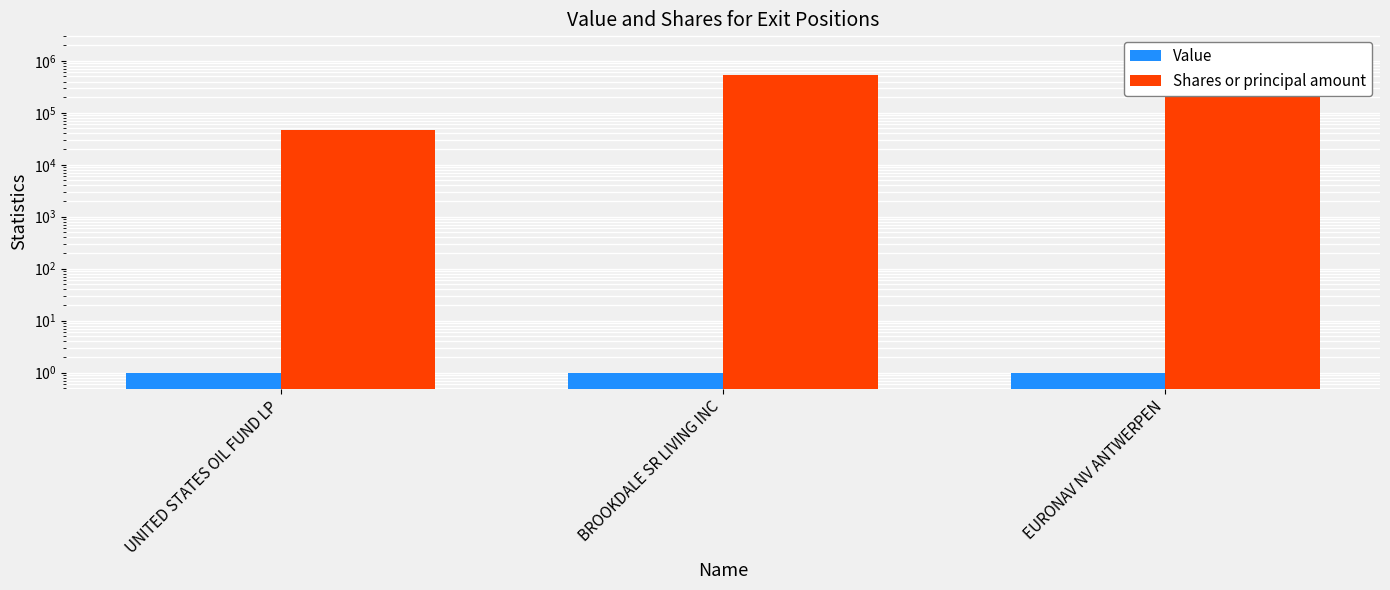

Which category has the lowest value in the Value series?

UNITED STATES OIL FUND LP